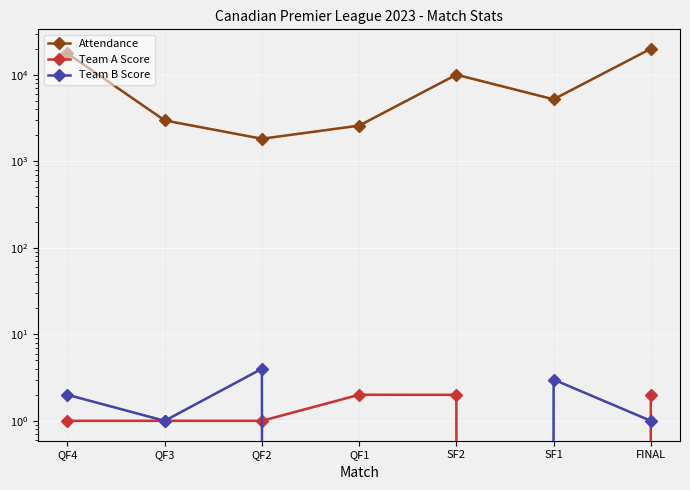

Which category has the highest value across all series?

FINAL